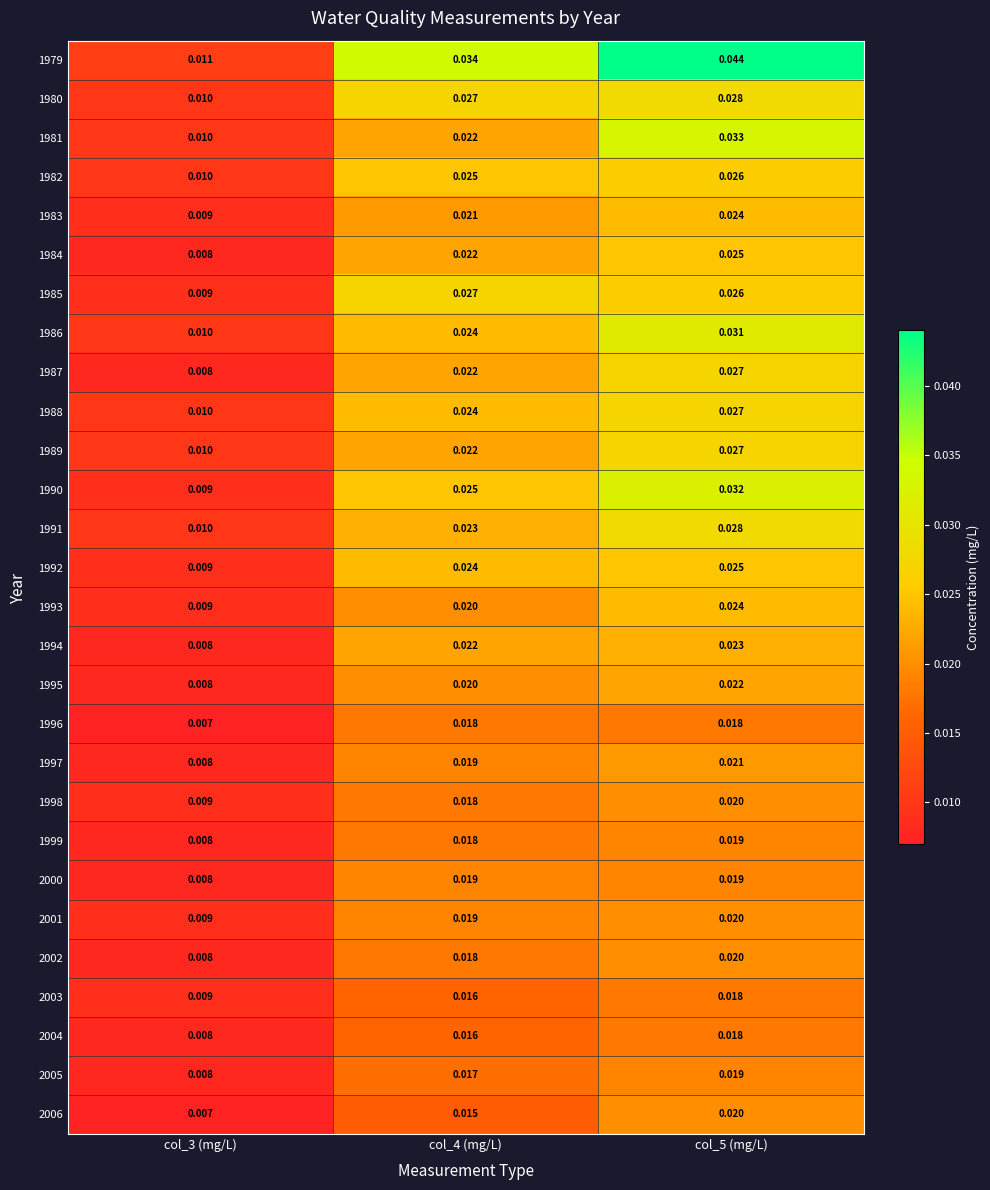

Which series has the widest spread of values?

1979